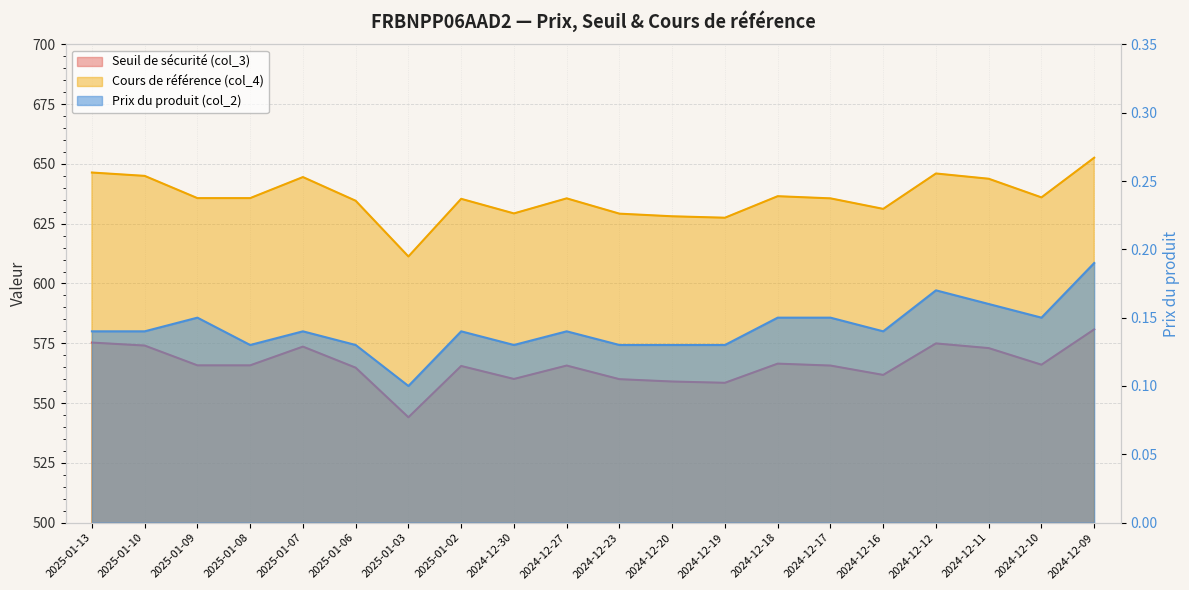

How many categories are shown in the chart?

20